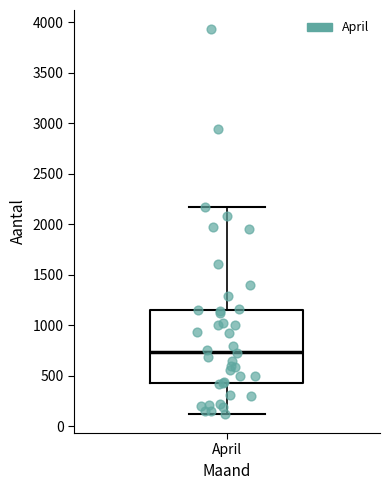

Transcribe this box plot: give where the median line is, the range the box spans, and where the two whiskers end, as read against the y-axis. The values are not printed on the chart, so give them approximately, as read against the axis.

median 750, box 450 to 1150, whiskers 100 to 2150